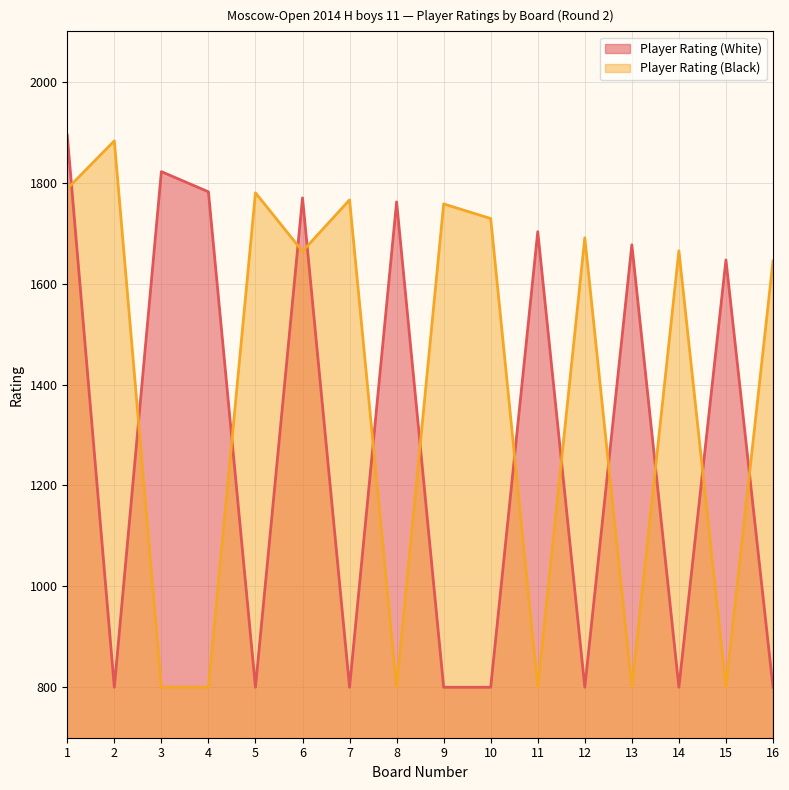

How many values in the Player Rating (White) series are below 1647?

8